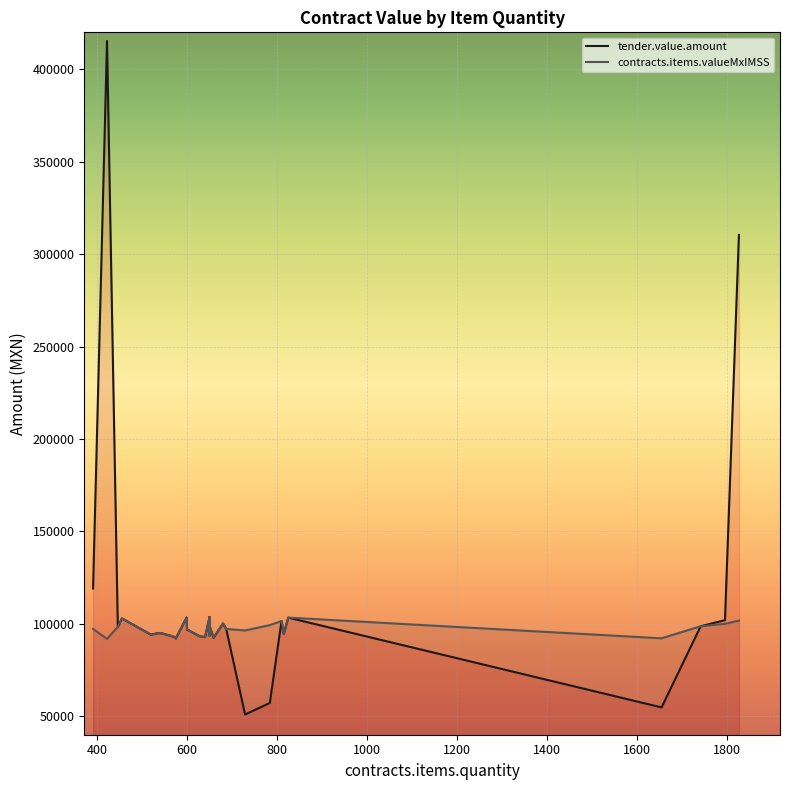

True or false: contracts.items.valueMxIMSS has a value of 50047.2 at 2000.

False